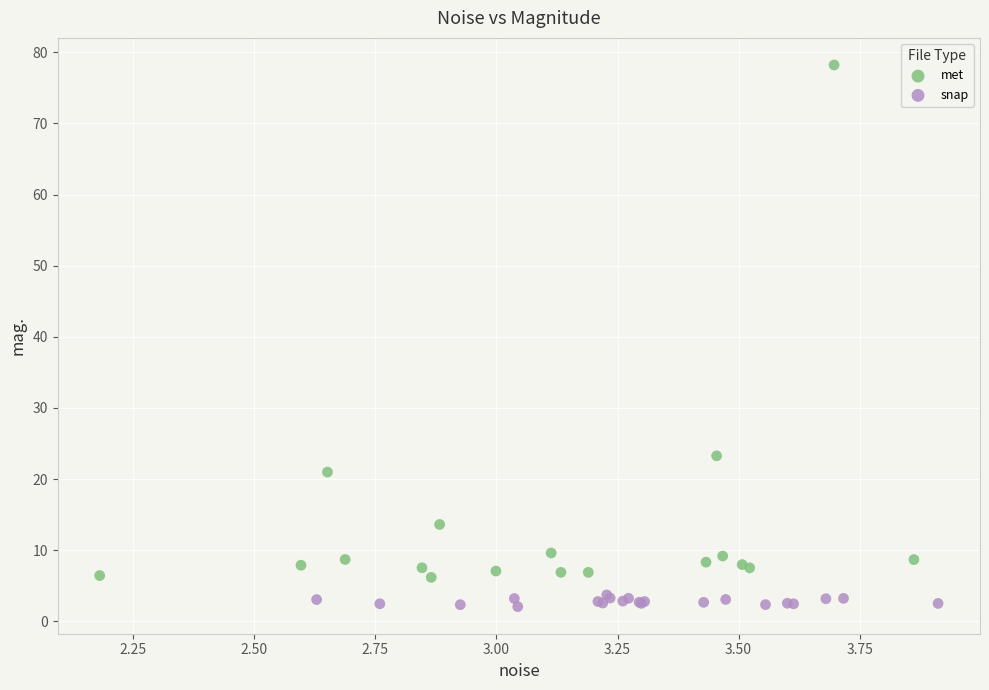

Which series has the largest Y range (max minus min)?

met